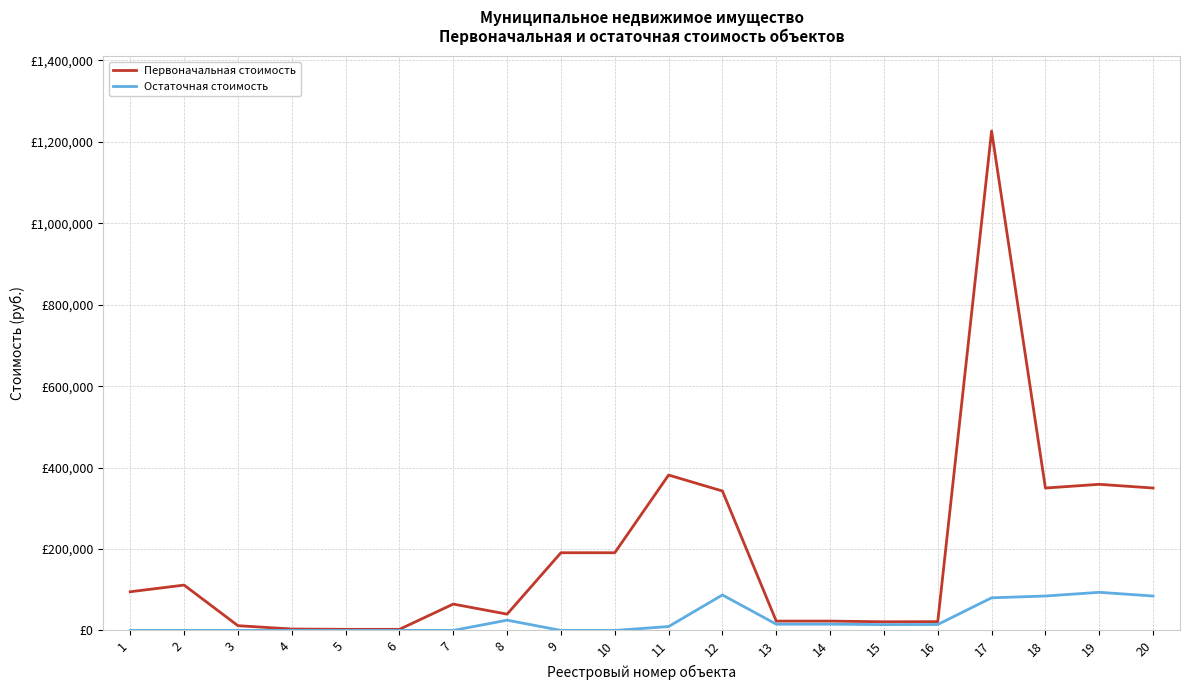

What are all the series names shown in the legend?

Первоначальная стоимость, Остаточная стоимость